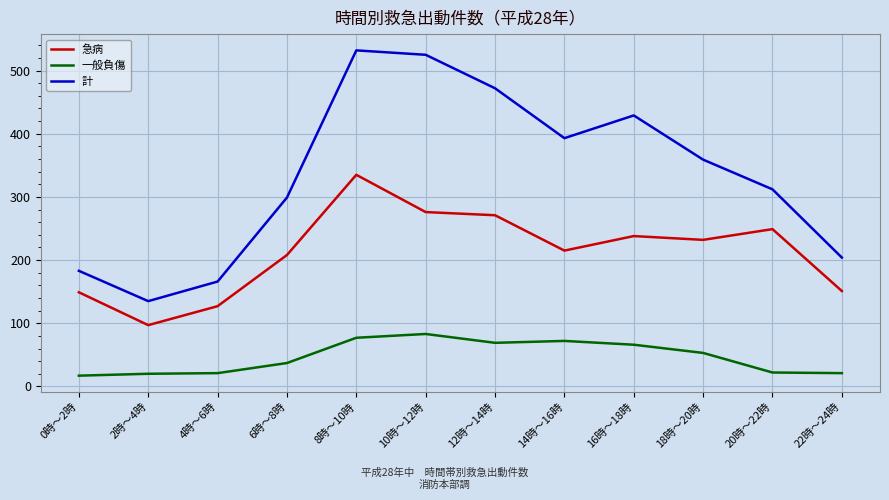

At how many categories does at least one series exceed 419?

4